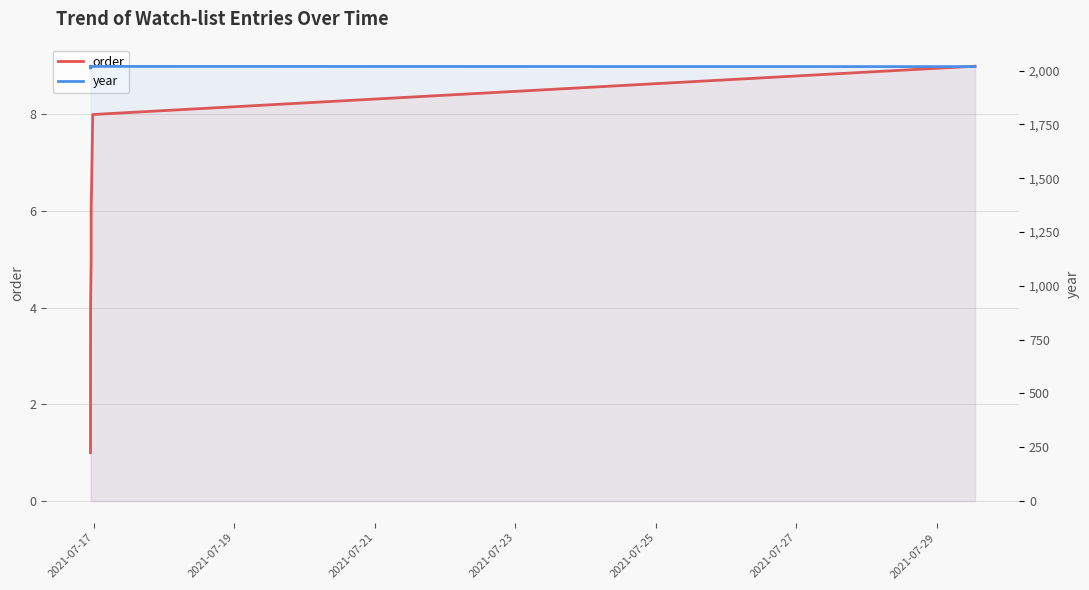

True or false: year and order cross at least once.

False